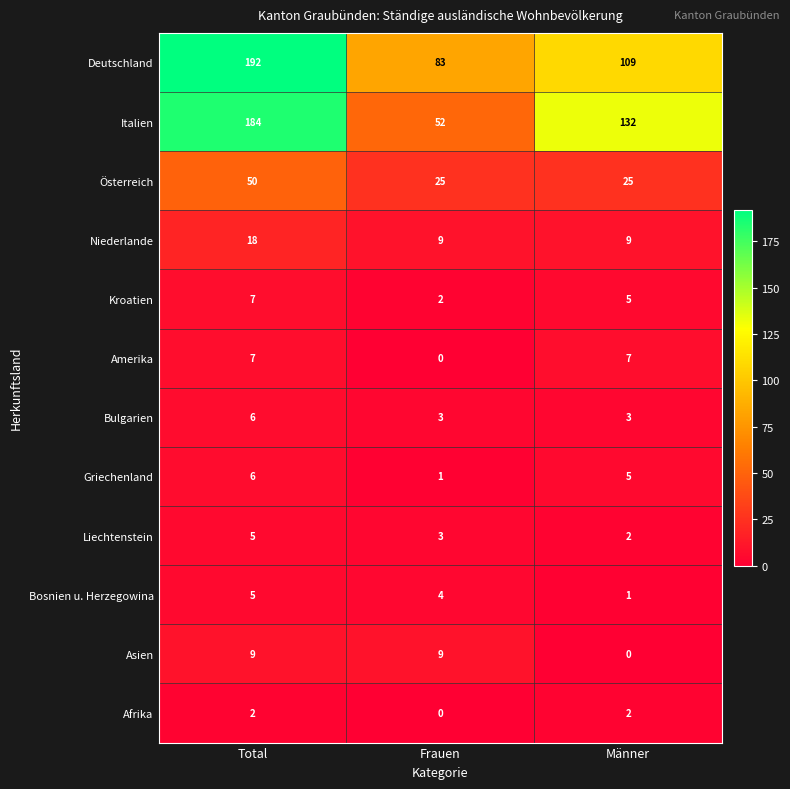

Is it true that Liechtenstein equals 5 at Total?

True